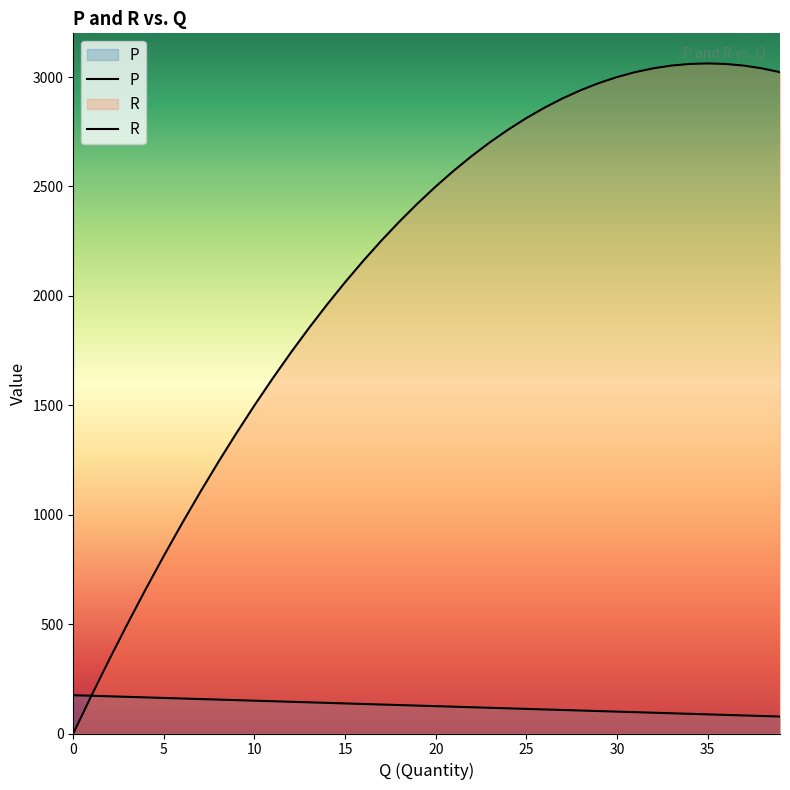

The value of R at 32 is 3040.0. True or false?

True